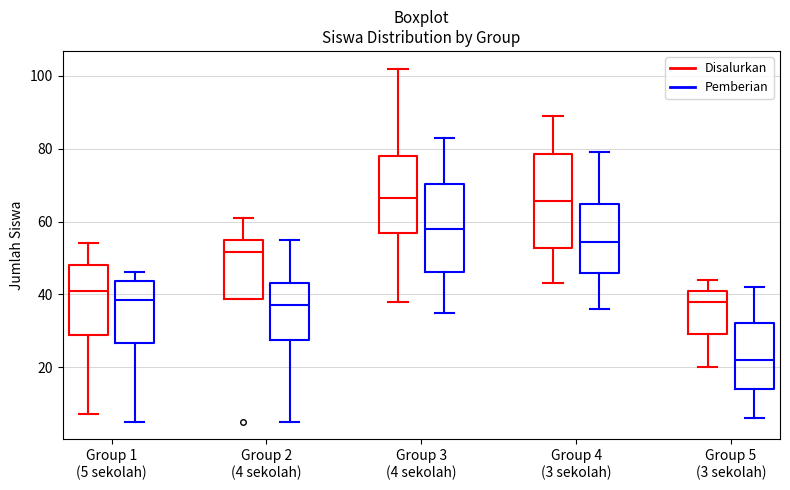

Reading left to right, read every box against the y-axis: the position of its median line, the range the box covers, and the ends of its whiskers. The values are not printed on the chart, so give them approximately, as read against the axis.

Group 1 (5 sekolah) (Disalurkan): median 42, box 28 to 48, whiskers 8 to 54
Group 1 (5 sekolah) (Pemberian): median 38, box 26 to 44, whiskers 6 to 46
Group 2 (4 sekolah) (Disalurkan): median 52, box 38 to 56, whiskers 38 to 62
Group 2 (4 sekolah) (Pemberian): median 38, box 28 to 44, whiskers 6 to 56
Group 3 (4 sekolah) (Disalurkan): median 66, box 56 to 78, whiskers 38 to 102
Group 3 (4 sekolah) (Pemberian): median 58, box 46 to 70, whiskers 36 to 84
Group 4 (3 sekolah) (Disalurkan): median 66, box 52 to 78, whiskers 44 to 90
Group 4 (3 sekolah) (Pemberian): median 54, box 46 to 64, whiskers 36 to 80
Group 5 (3 sekolah) (Disalurkan): median 38, box 30 to 42, whiskers 20 to 44
Group 5 (3 sekolah) (Pemberian): median 22, box 14 to 32, whiskers 6 to 42